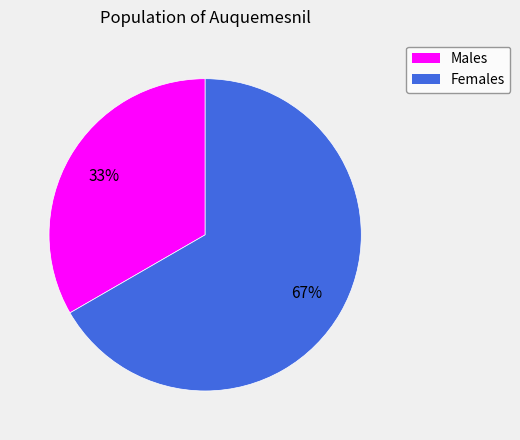

To the nearest percent, what is the average slice percentage?

50%